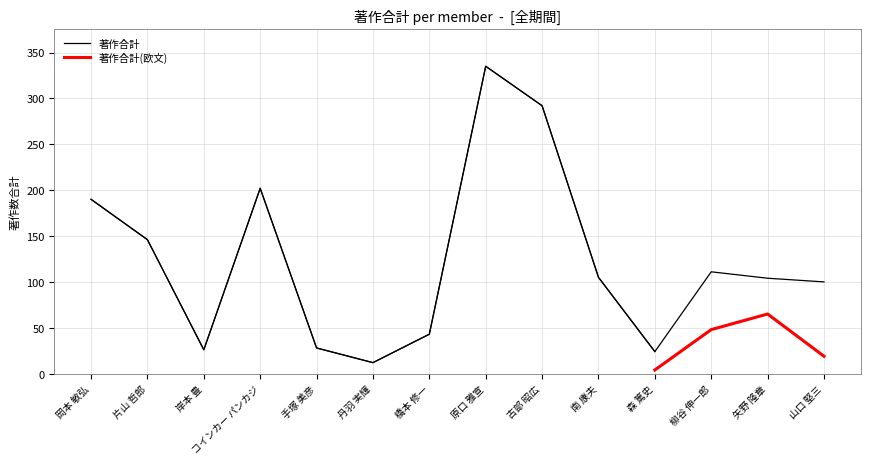

At which label is the value closest to 173?

岡本 敏弘